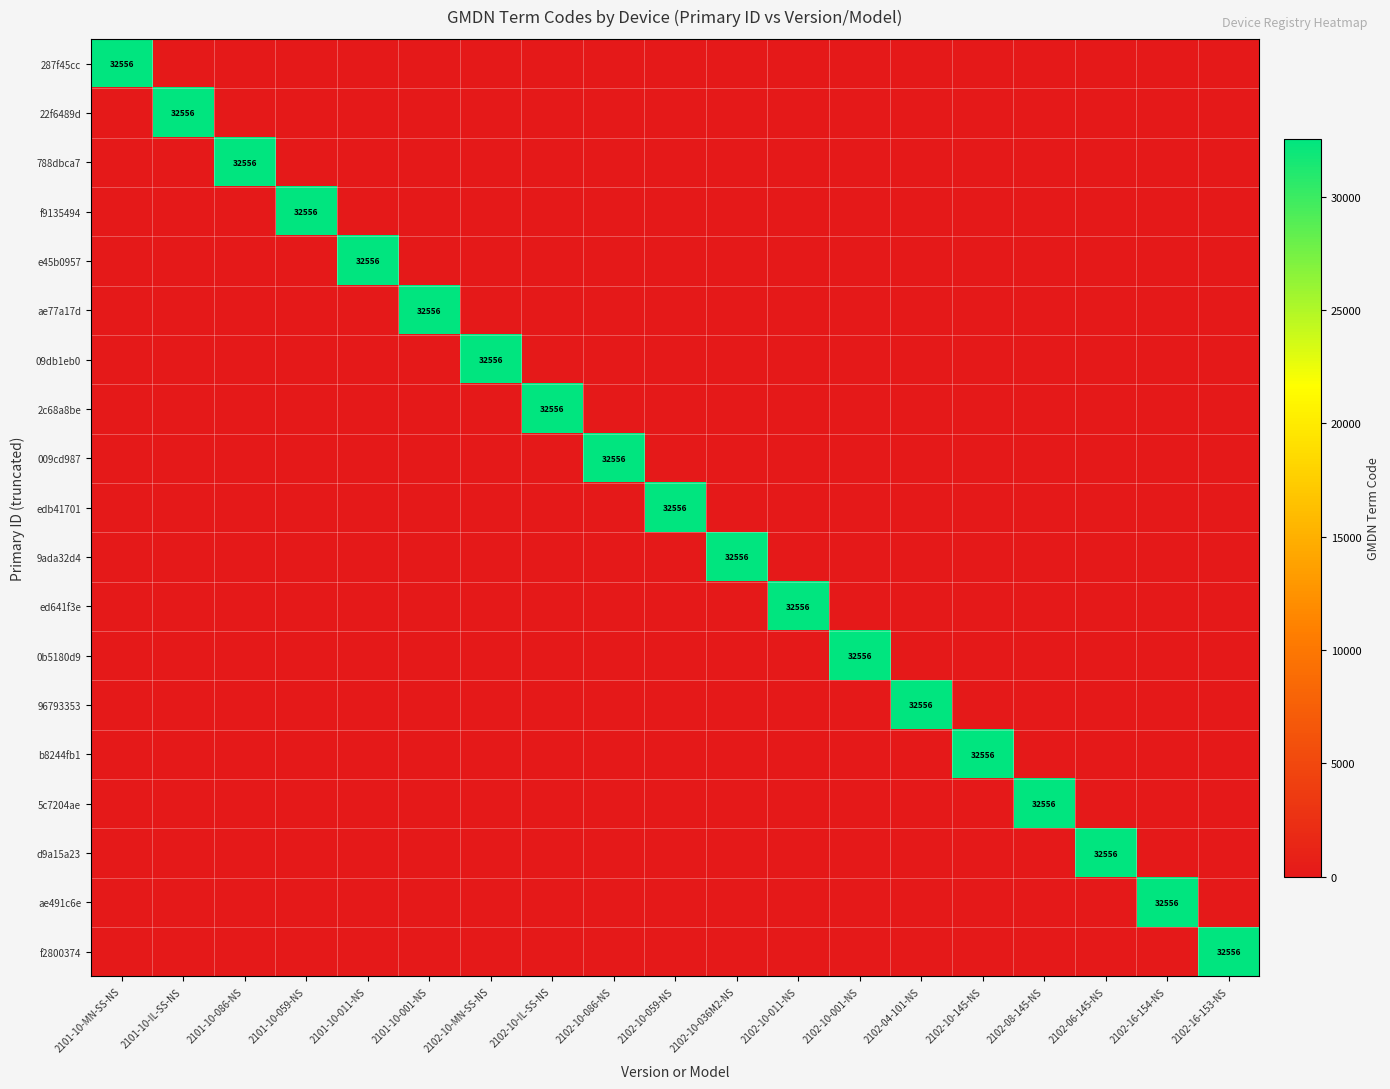

Which series has the largest range (max minus min)?

287f45cc